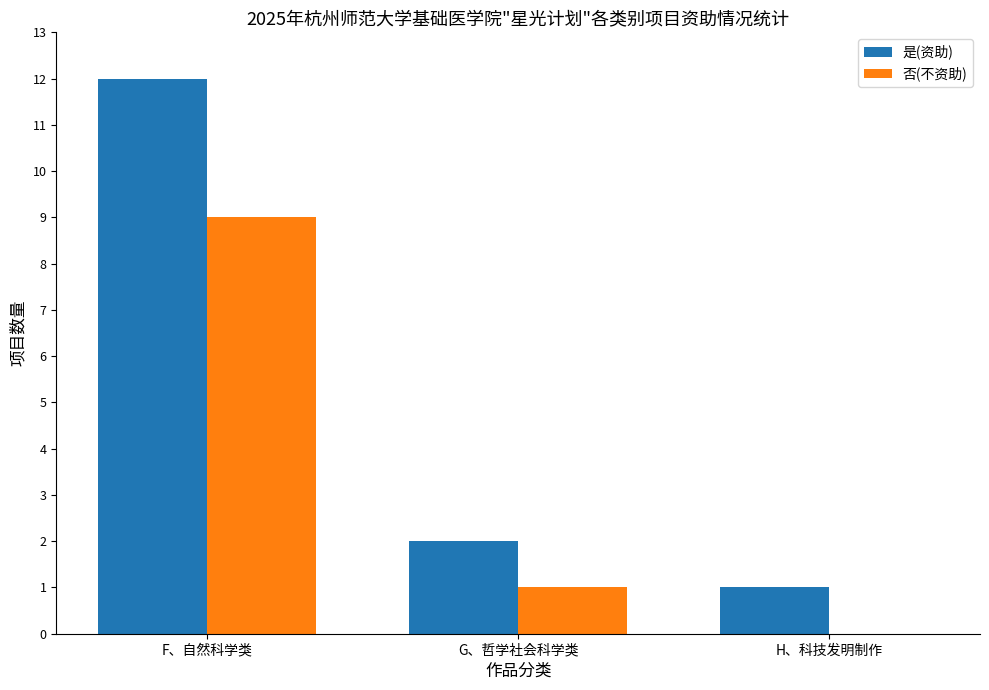

How many values in 否(不资助) are above zero?

2